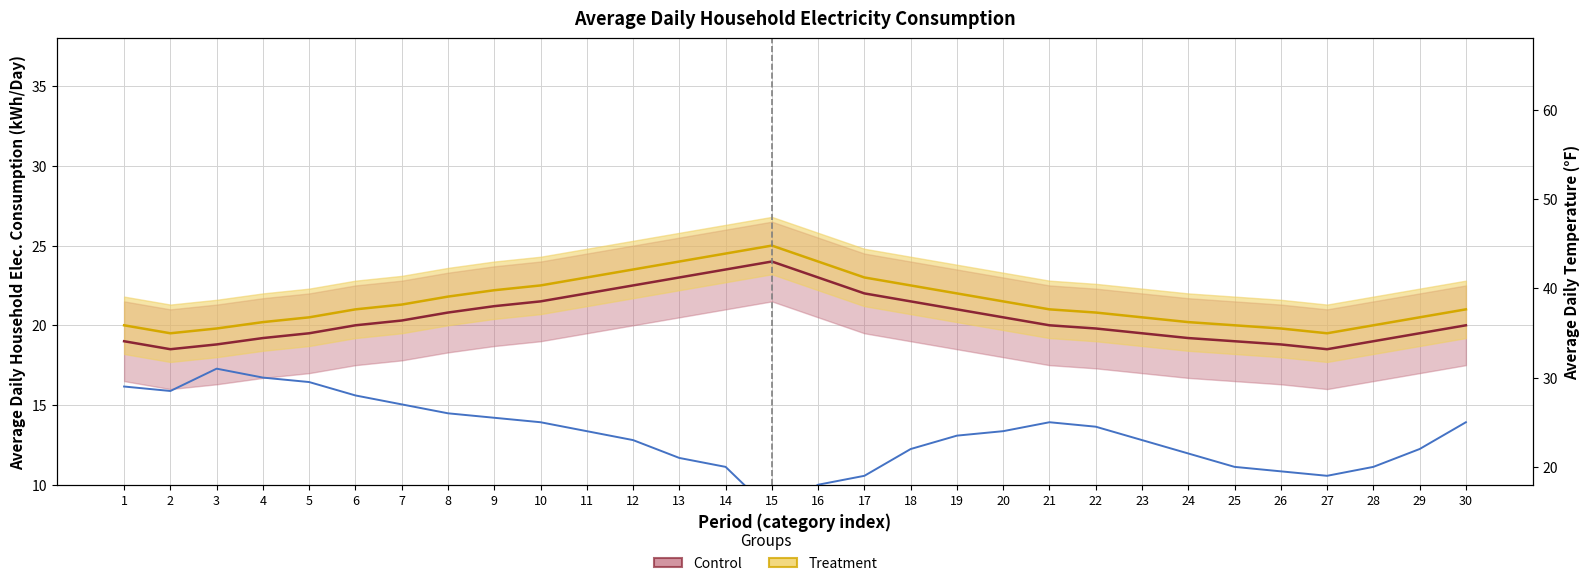

What is the greatest value displayed?

31.0